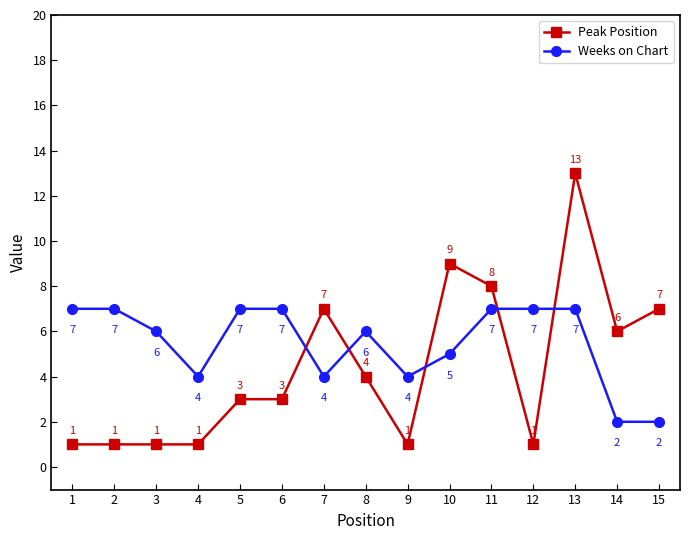

What is the difference between the highest and lowest values at 2?

6